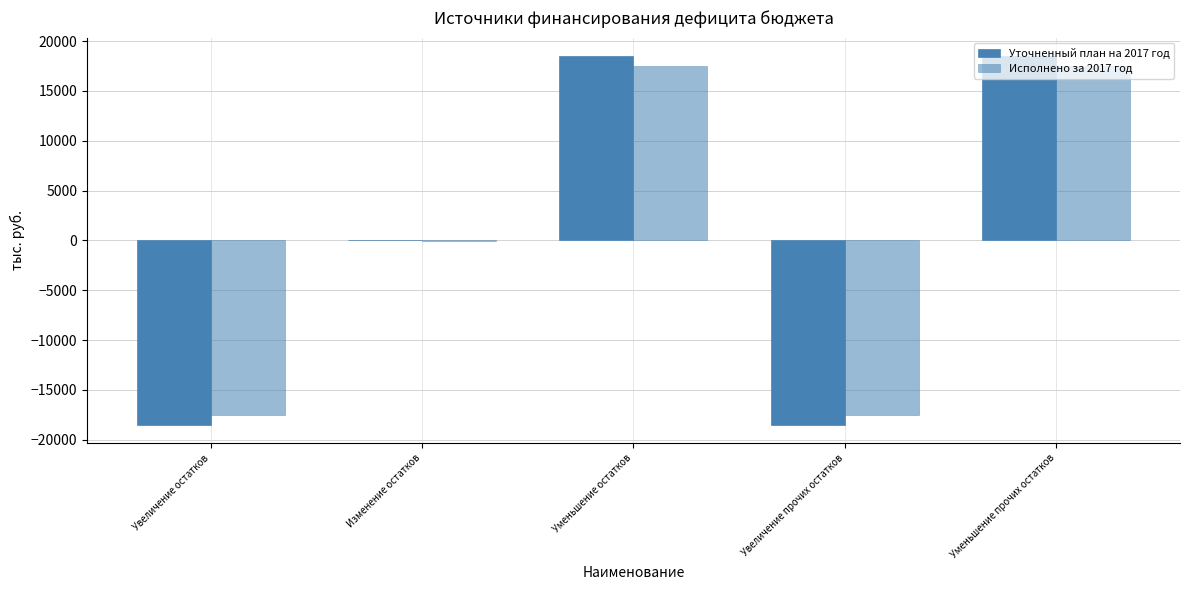

What is the minimum value for Исполнено за 2017 год?

-17551.3